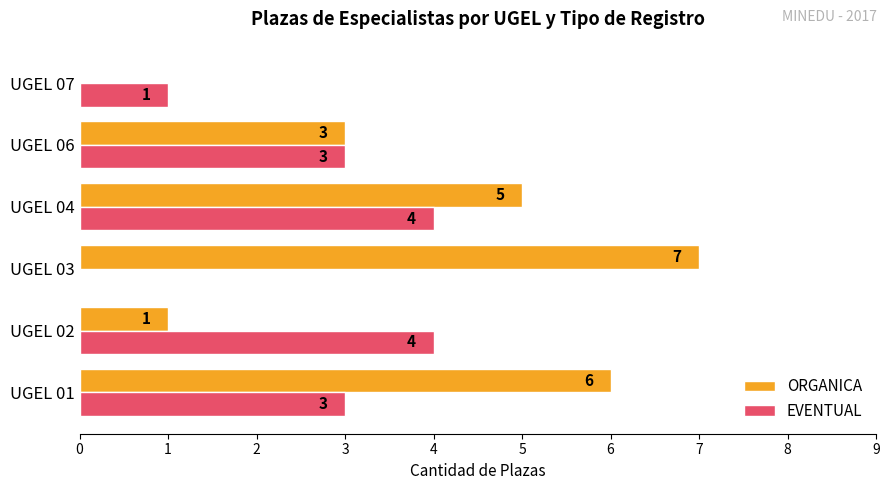

True or false: EVENTUAL has a value of 1 at UGEL 04.

False